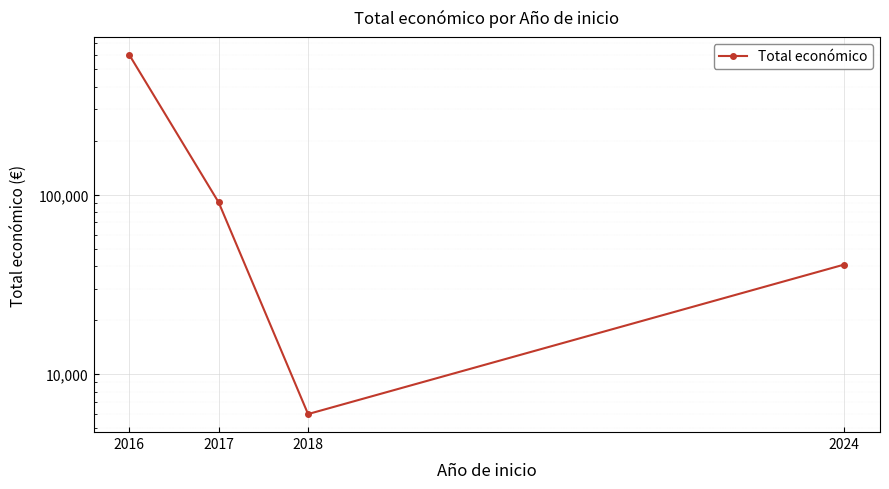

How many lines are shown in the chart?

1